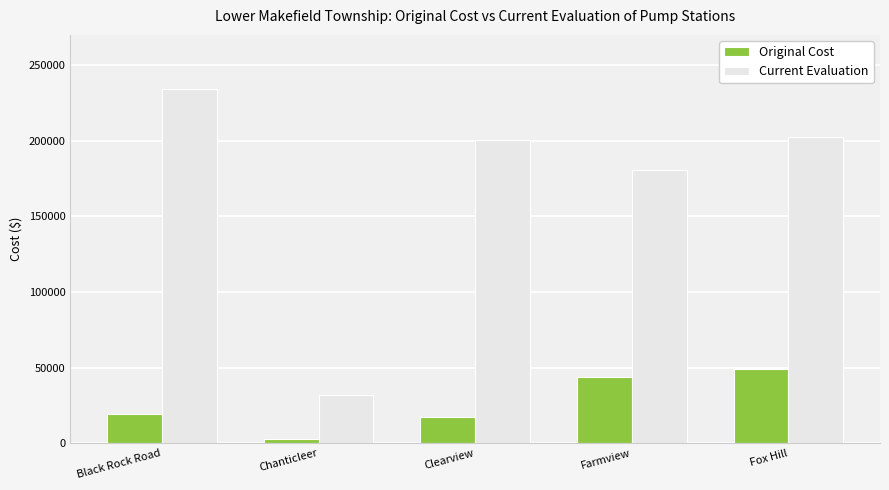

What is the difference between the maximum and minimum values in the Current Evaluation series?

202500.0